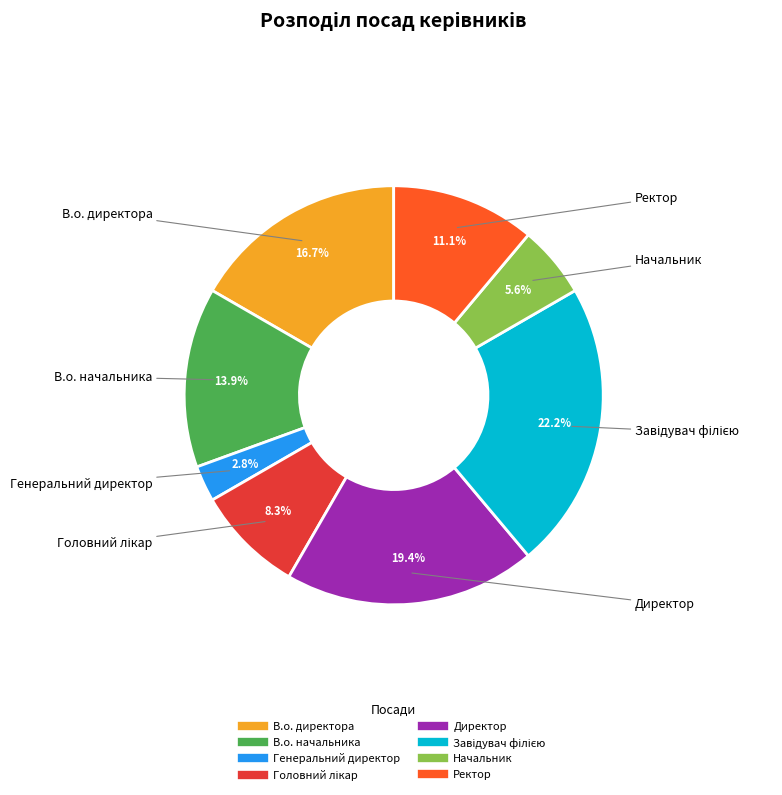

Is В.о. начальника the majority of the pie?

No